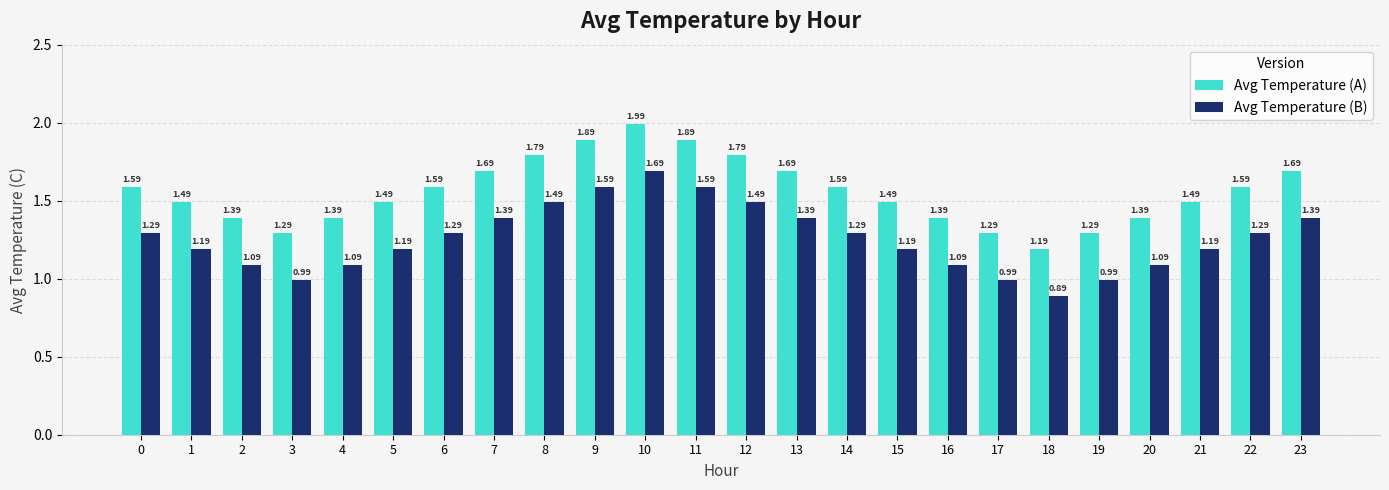

How many data points in Avg Temperature (B) are less than 1?

4